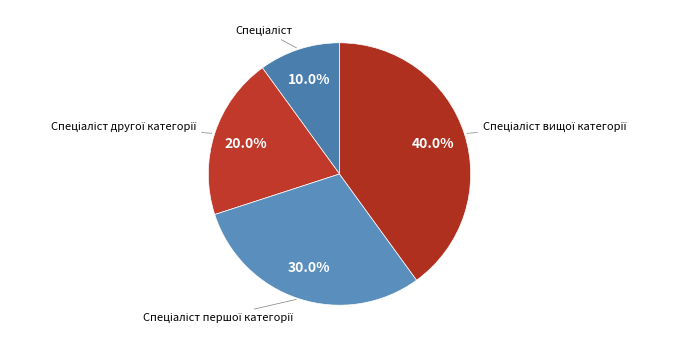

How many slices are in this pie chart?

4